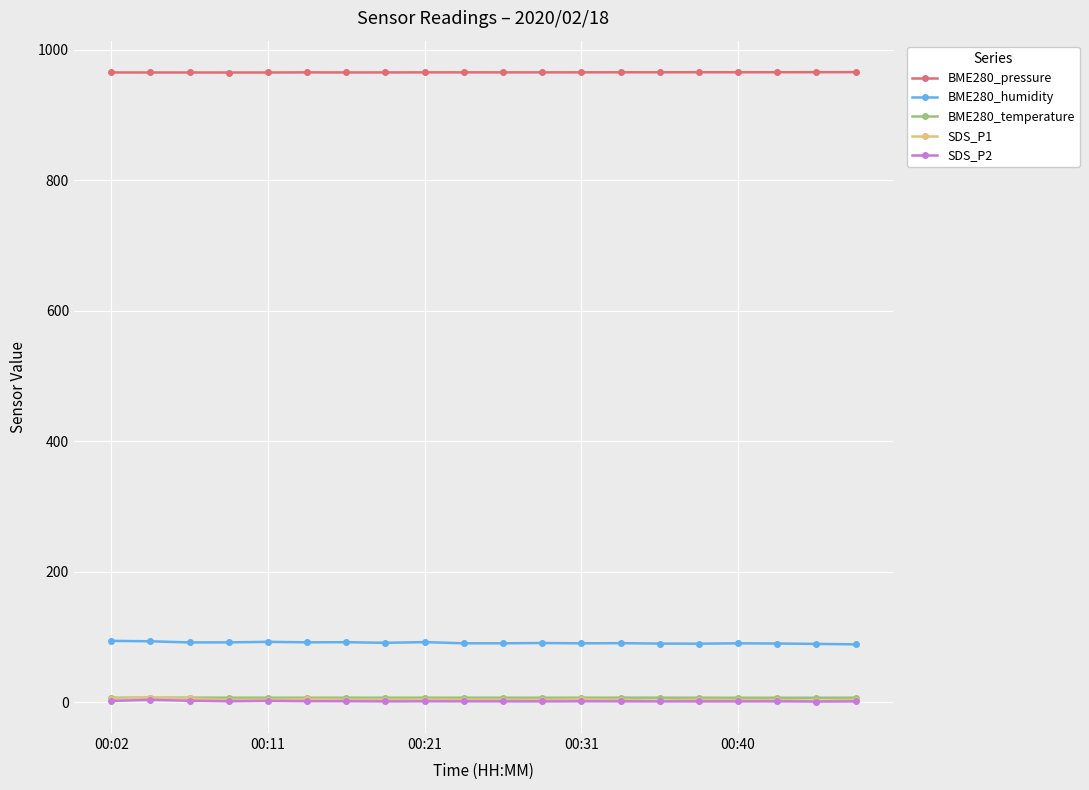

What is the value of the BME280_pressure point at the 14th from the left?

965.1